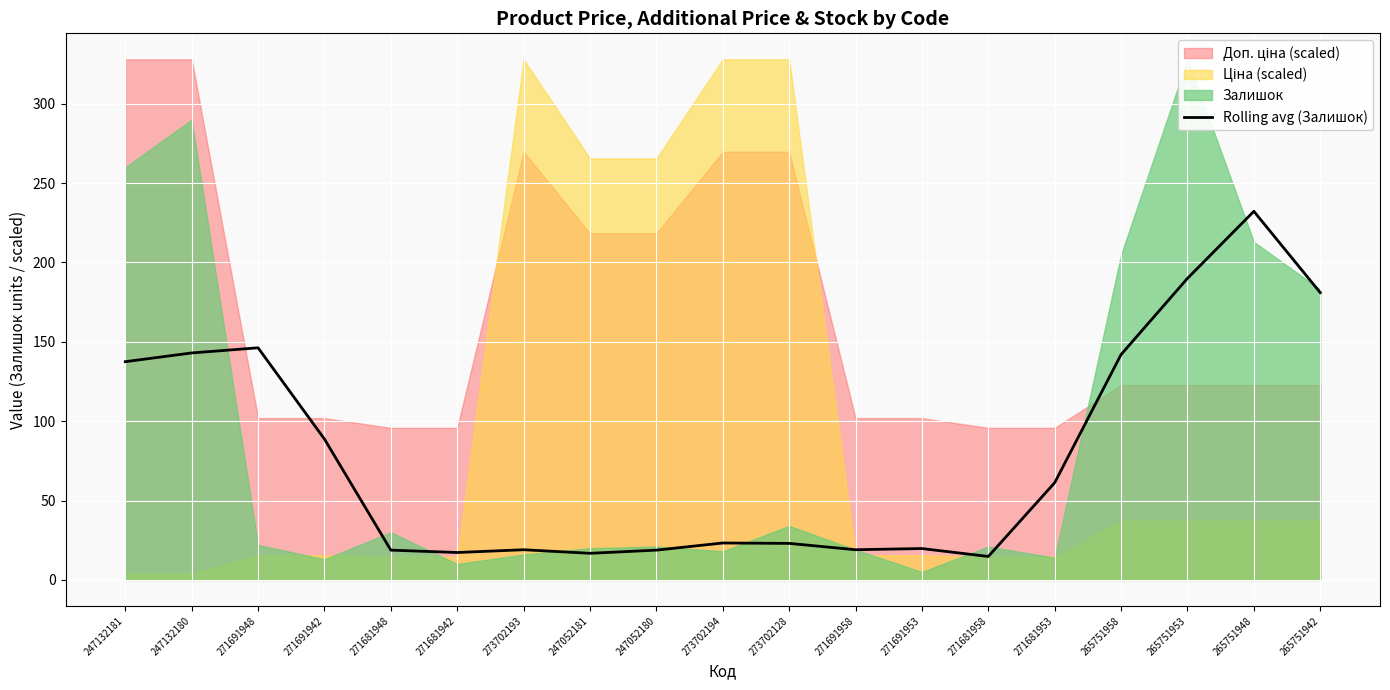

How many data points are less than 23?

8